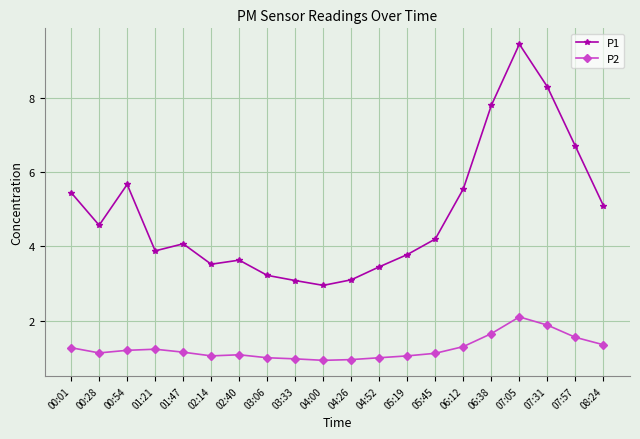

What is the difference between the P2 values at 04:00 and 04:52?

0.1